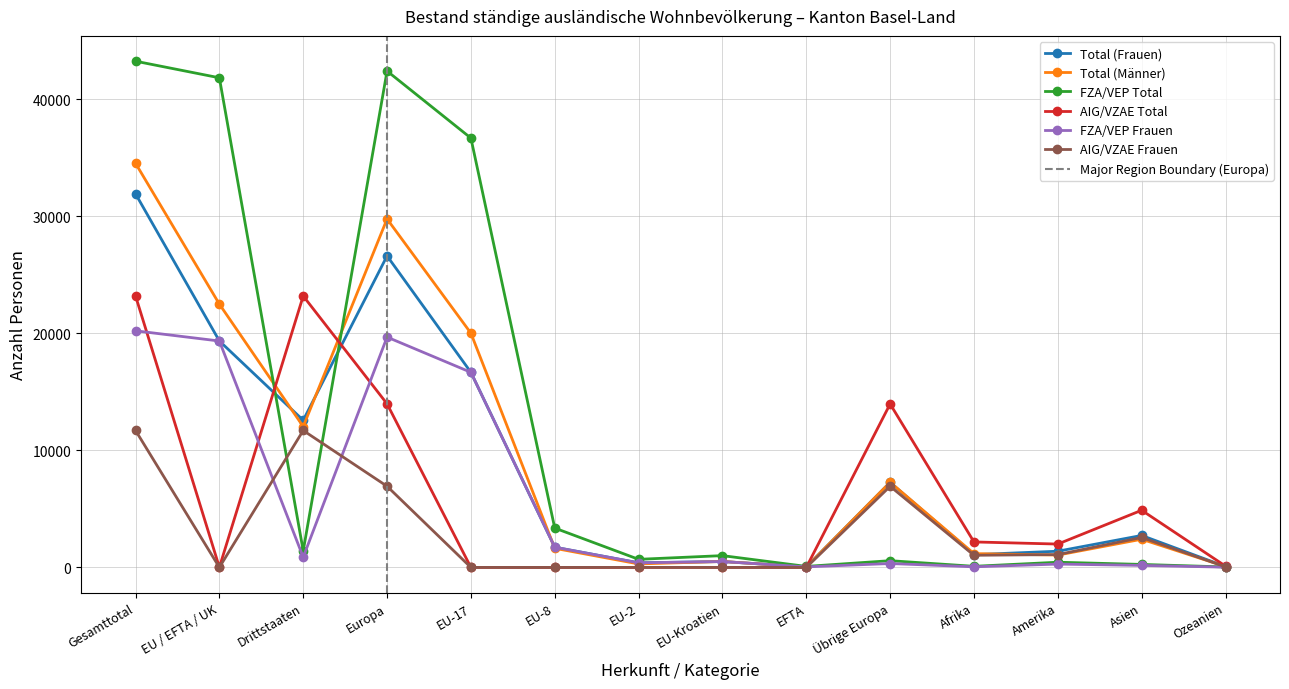

Reading left to right, extract all data points from this chart.

Total (Frauen): 31912	19343	12569	26607	16665	1729	396	504	49	7264	1093	1386	2732	77
Total (Männer): 34521	22489	12032	29764	20008	1633	300	510	38	7275	1181	1056	2408	77
FZA/VEP Total: 43238	41821	1417	42398	36670	3362	693	1009	87	577	96	445	257	41
AIG/VZAE Total: 23195	11	23184	13973	3	0	3	5	0	13962	2178	1997	4883	113
FZA/VEP Frauen: 20211	19339	872	19673	16664	1729	393	504	49	334	55	287	173	23
AIG/VZAE Frauen: 11701	4	11697	6934	1	0	3	0	0	6930	1038	1099	2559	54